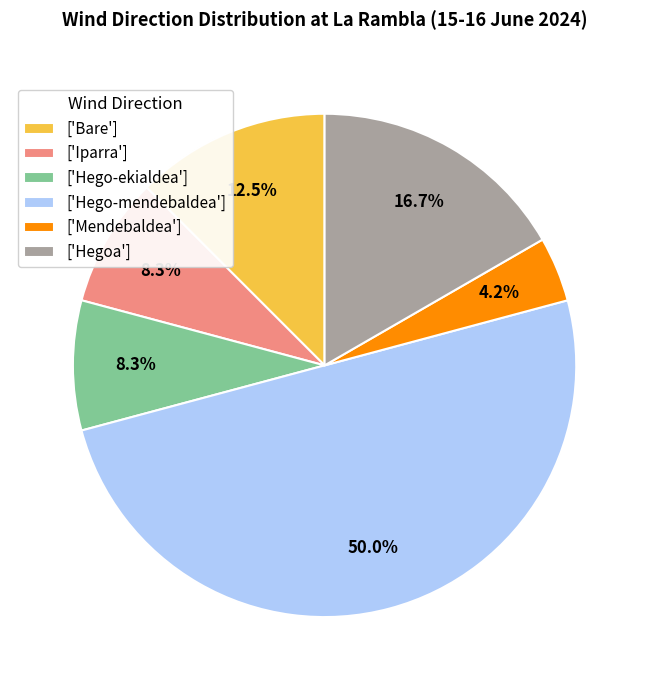

Approximately how many times larger is the value at ['Mendebaldea'] compared to ['Bare']?

0.3